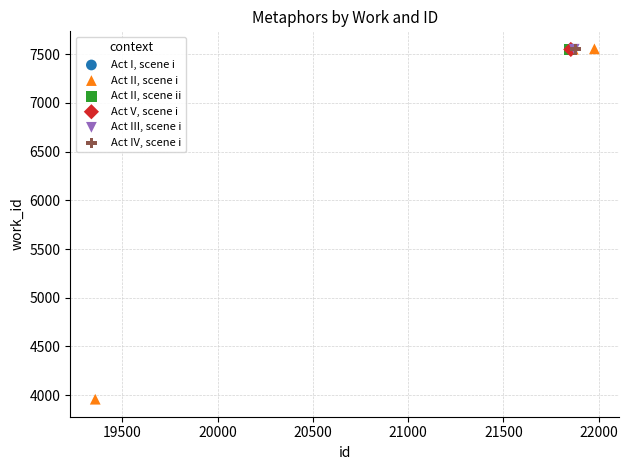

What are all the series names shown in the legend?

Act I, scene i, Act II, scene i, Act II, scene ii, Act V, scene i, Act III, scene i, Act IV, scene i